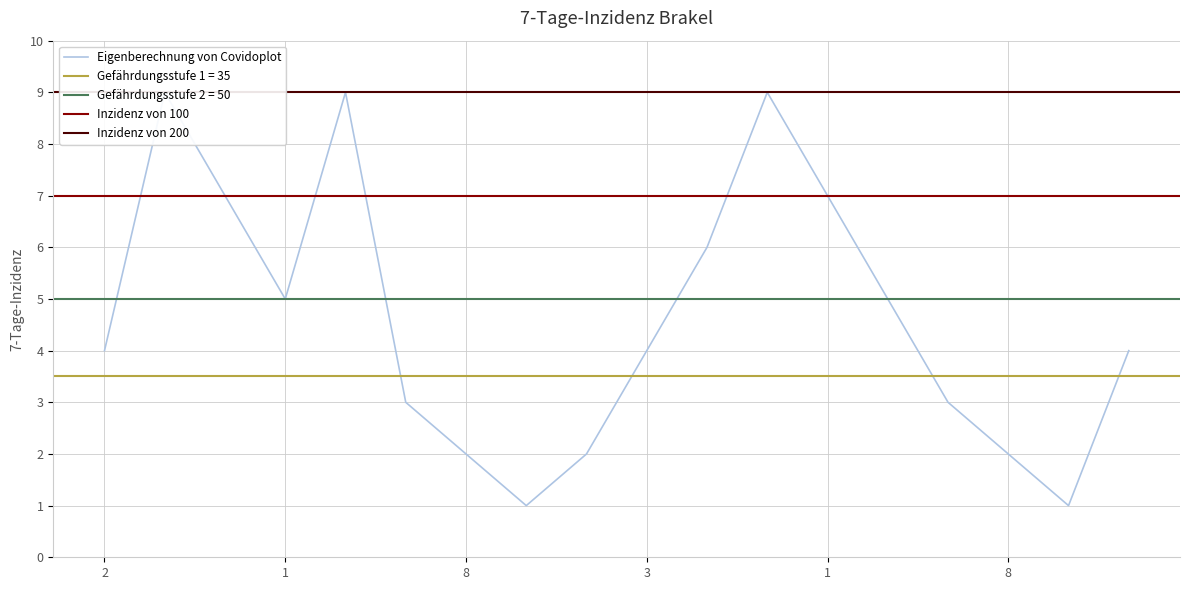

What is the label of the 12th point from the left?

5